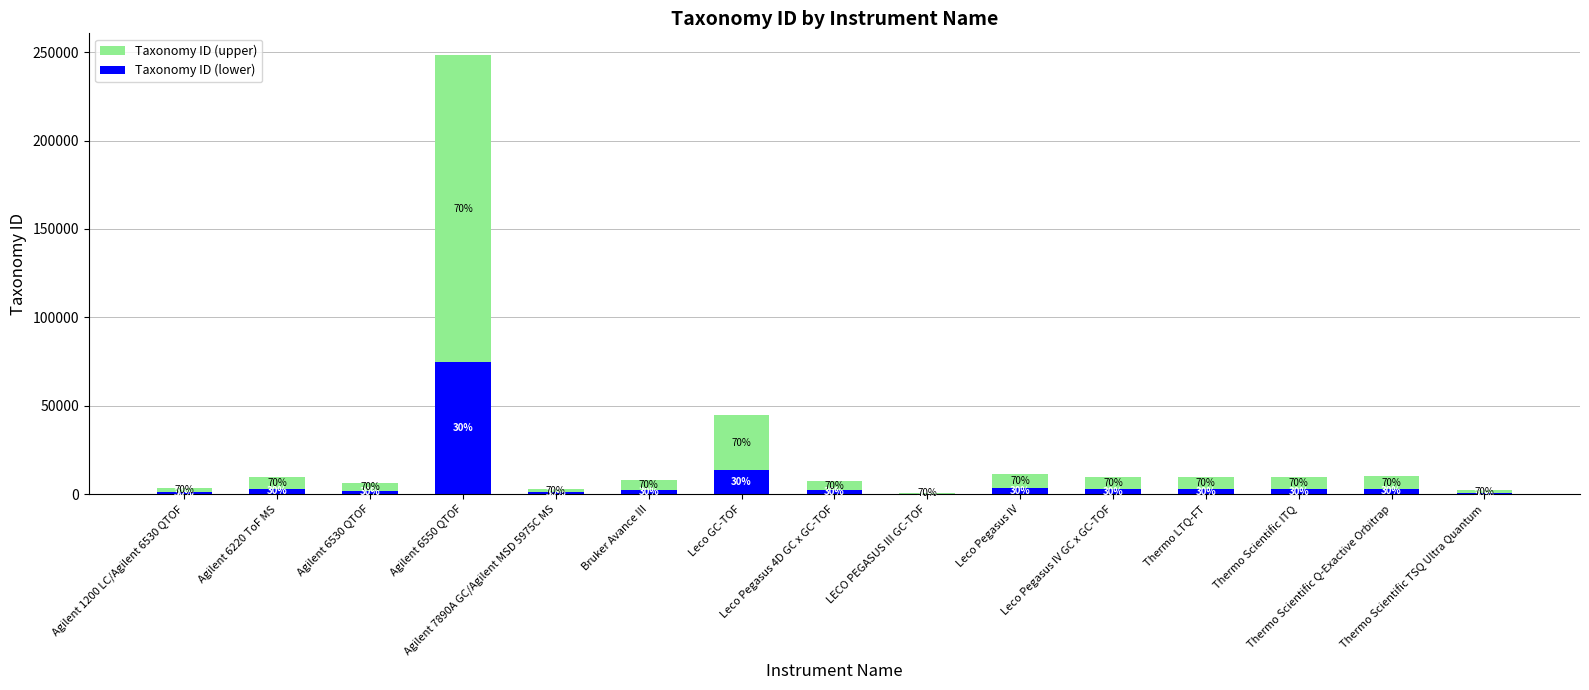

What is the value of the Taxonomy ID (upper) bar at the 11th from the left?

6725